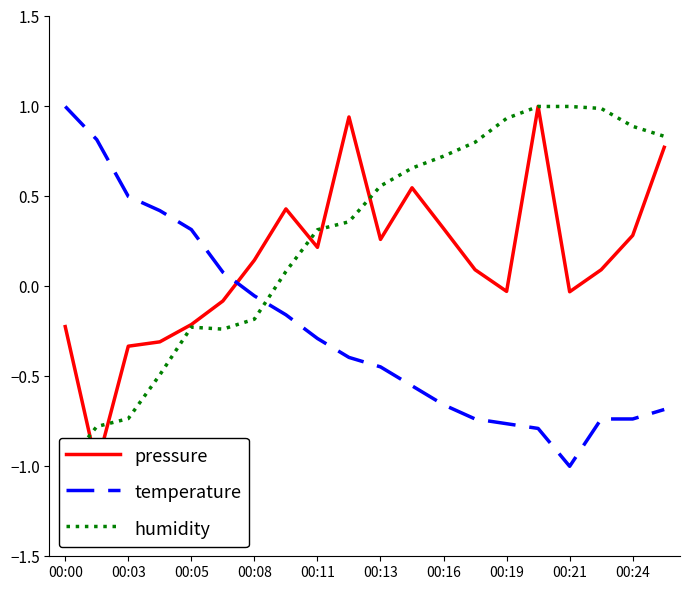

The value of temperature at 00:00 is 1.8. True or false?

False